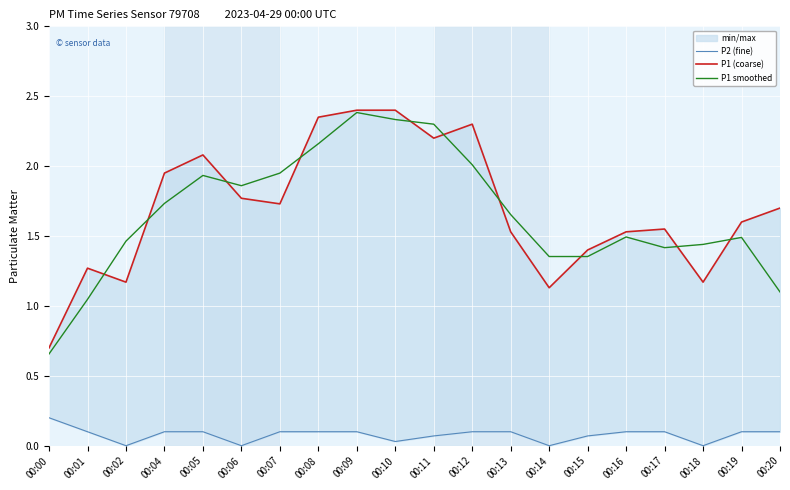

The value of P1 smoothed at 00:04 is 0.6. True or false?

False